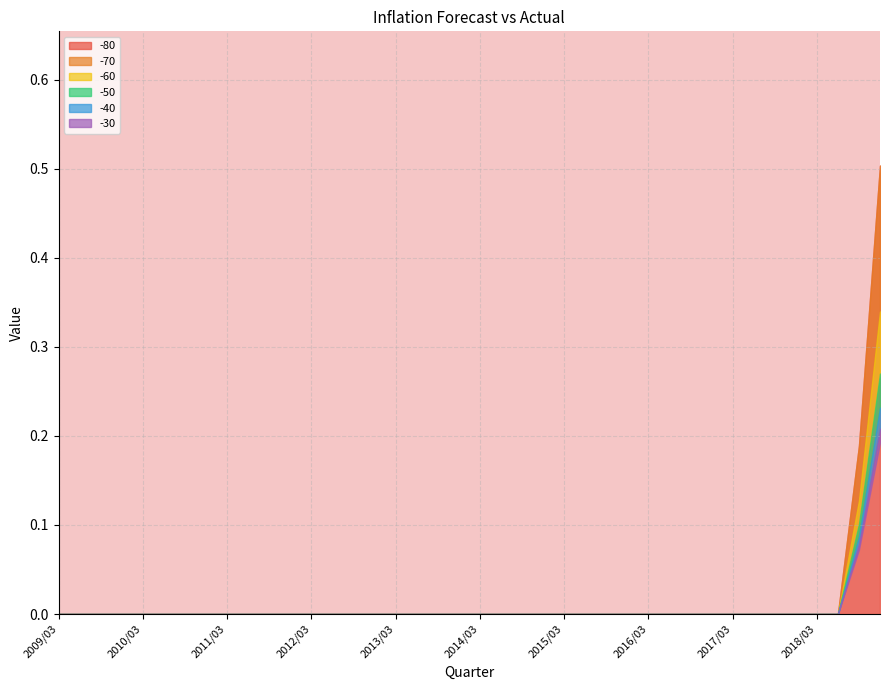

Which series has the largest total across all categories?

-80